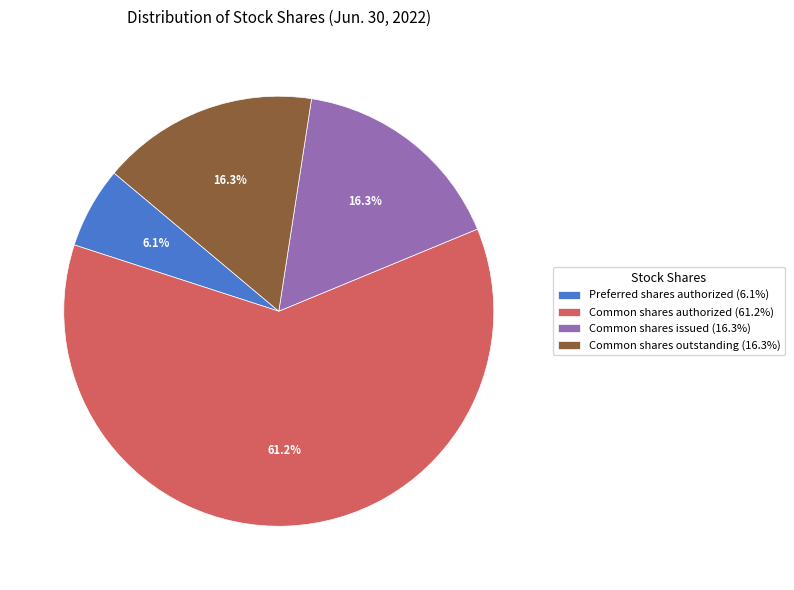

Does Common shares outstanding (16.3%) account for over 50% of the chart?

No